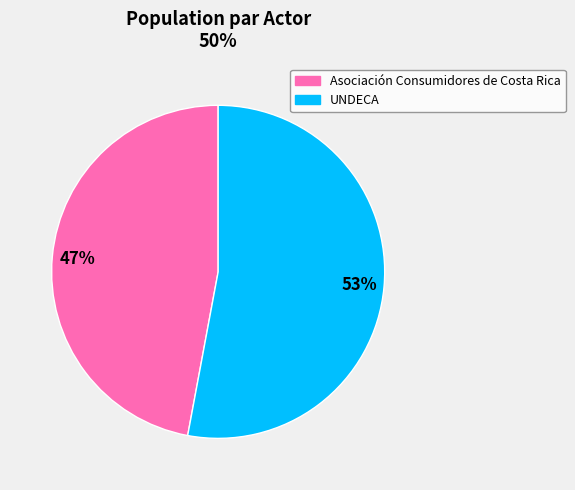

To the nearest percent, what portion does UNDECA represent?

53%